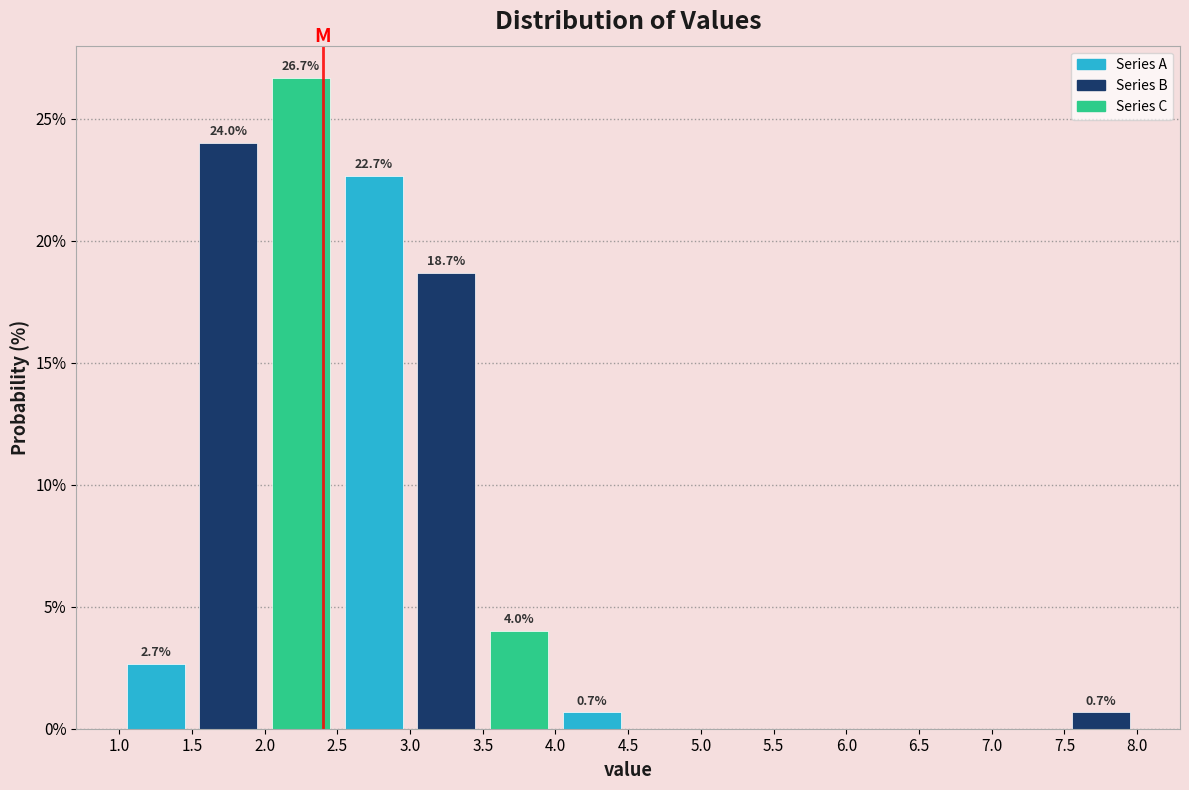

Over which range of the x-axis is the bar tallest?

2.0 to 2.5